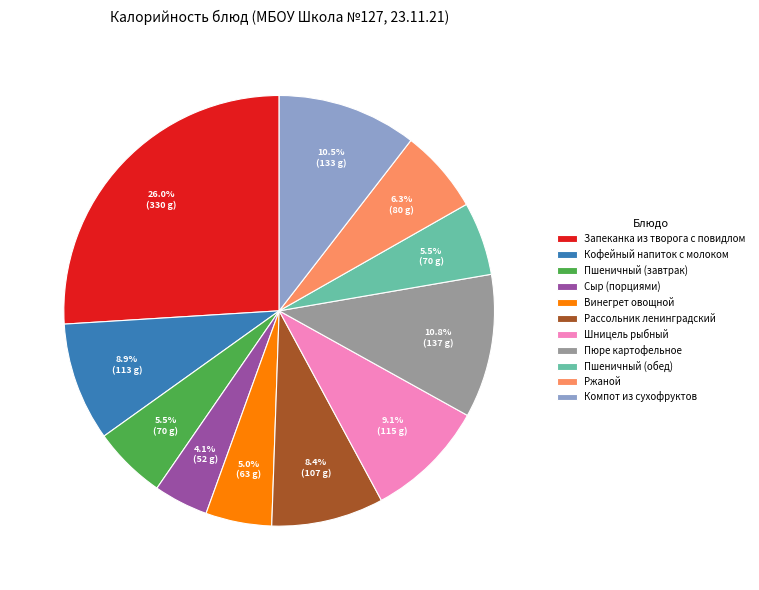

Does Сыр (порциями) represent more than half of the total?

No